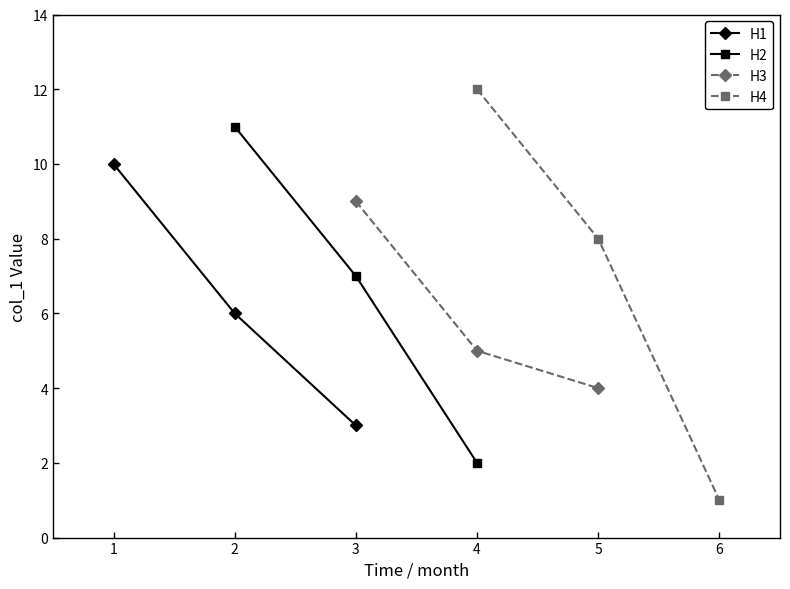

Does the chart display data point markers on the line(s)?

Yes